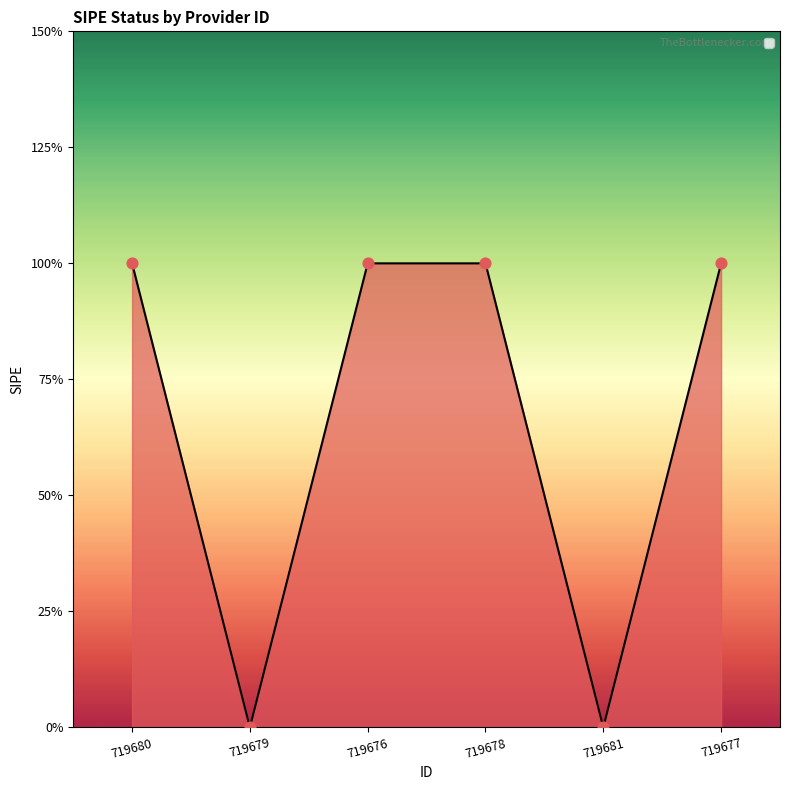

Between 719680 and 719677, which is larger?

719680